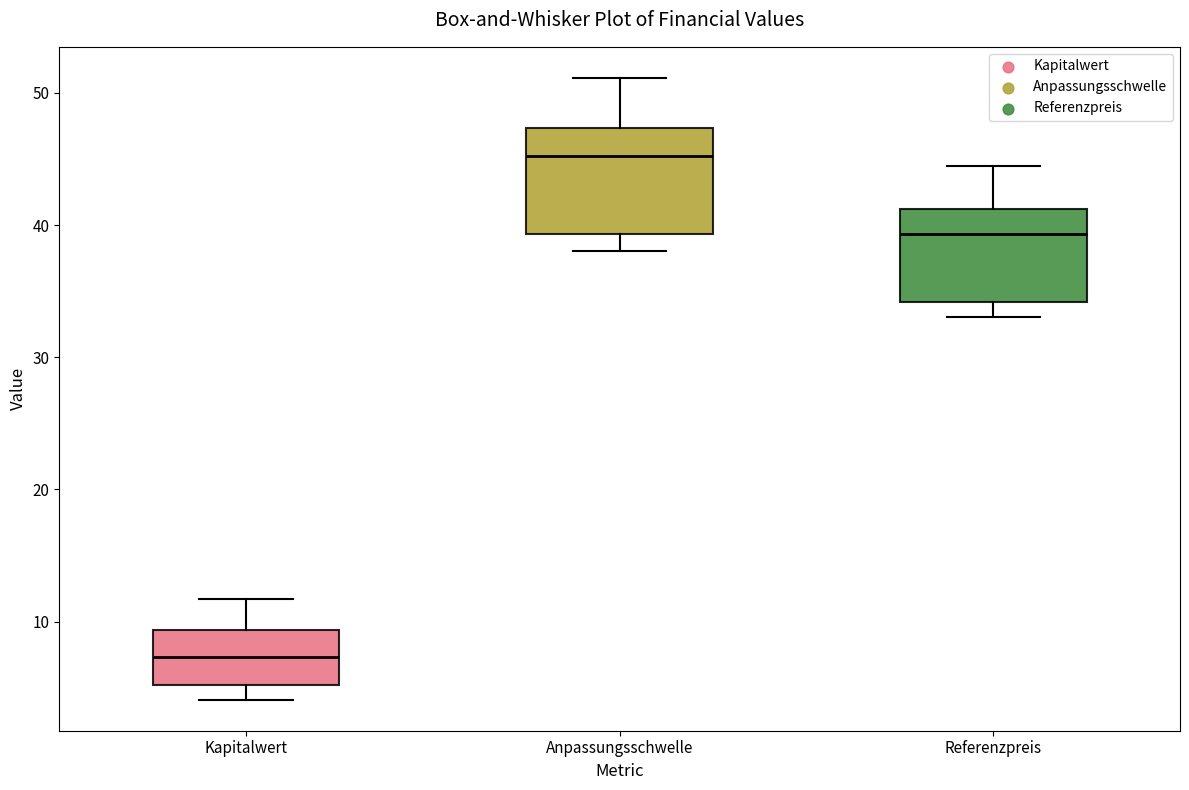

Reading left to right, read every box against the y-axis: the position of its median line, the range the box covers, and the ends of its whiskers. The values are not printed on the chart, so give them approximately, as read against the axis.

Kapitalwert: median 7, box 5 to 9, whiskers 4 to 12
Anpassungsschwelle: median 45, box 39 to 47, whiskers 38 to 51
Referenzpreis: median 39, box 34 to 41, whiskers 33 to 44